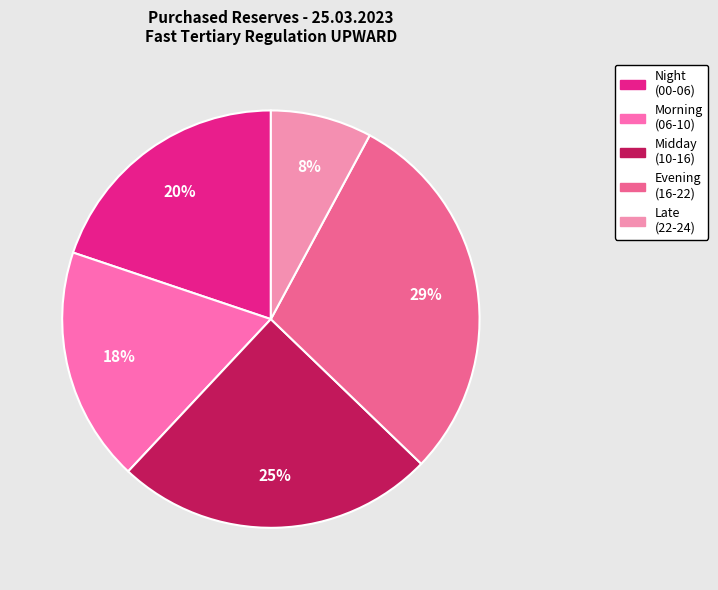

How many segments does this pie chart have?

5